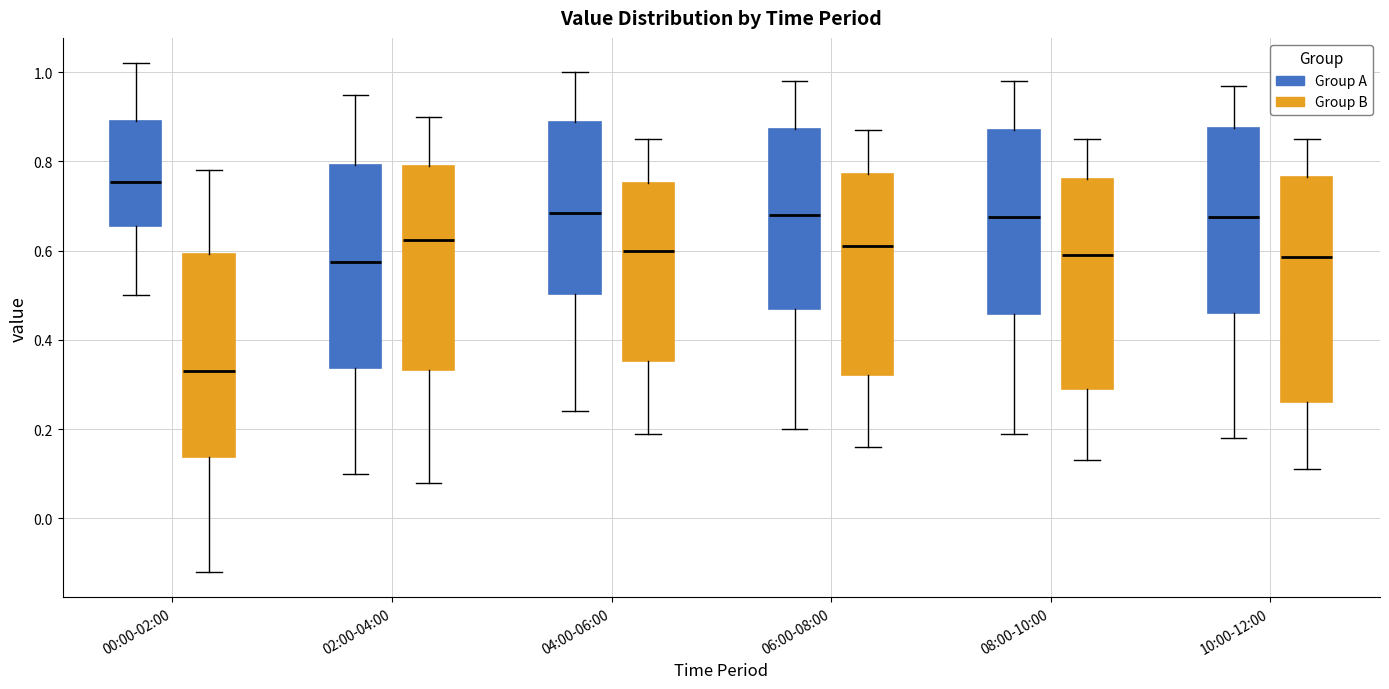

Reading left to right, transcribe this box plot: for each box, give where its median line is, the range the box spans, and where its two whiskers end, as read against the y-axis. The values are not printed on the chart, so give them approximately, as read against the axis.

00:00-02:00 (Group A): median 0.76, box 0.66 to 0.90, whiskers 0.50 to 1.02
00:00-02:00 (Group B): median 0.34, box 0.14 to 0.60, whiskers -0.12 to 0.78
02:00-04:00 (Group A): median 0.58, box 0.34 to 0.80, whiskers 0.10 to 0.96
02:00-04:00 (Group B): median 0.62, box 0.34 to 0.80, whiskers 0.08 to 0.90
04:00-06:00 (Group A): median 0.68, box 0.50 to 0.88, whiskers 0.24 to 1.00
04:00-06:00 (Group B): median 0.60, box 0.36 to 0.76, whiskers 0.20 to 0.86
06:00-08:00 (Group A): median 0.68, box 0.48 to 0.88, whiskers 0.20 to 0.98
06:00-08:00 (Group B): median 0.62, box 0.32 to 0.78, whiskers 0.16 to 0.88
08:00-10:00 (Group A): median 0.68, box 0.46 to 0.88, whiskers 0.20 to 0.98
08:00-10:00 (Group B): median 0.60, box 0.30 to 0.76, whiskers 0.14 to 0.86
10:00-12:00 (Group A): median 0.68, box 0.46 to 0.88, whiskers 0.18 to 0.98
10:00-12:00 (Group B): median 0.58, box 0.26 to 0.76, whiskers 0.12 to 0.86